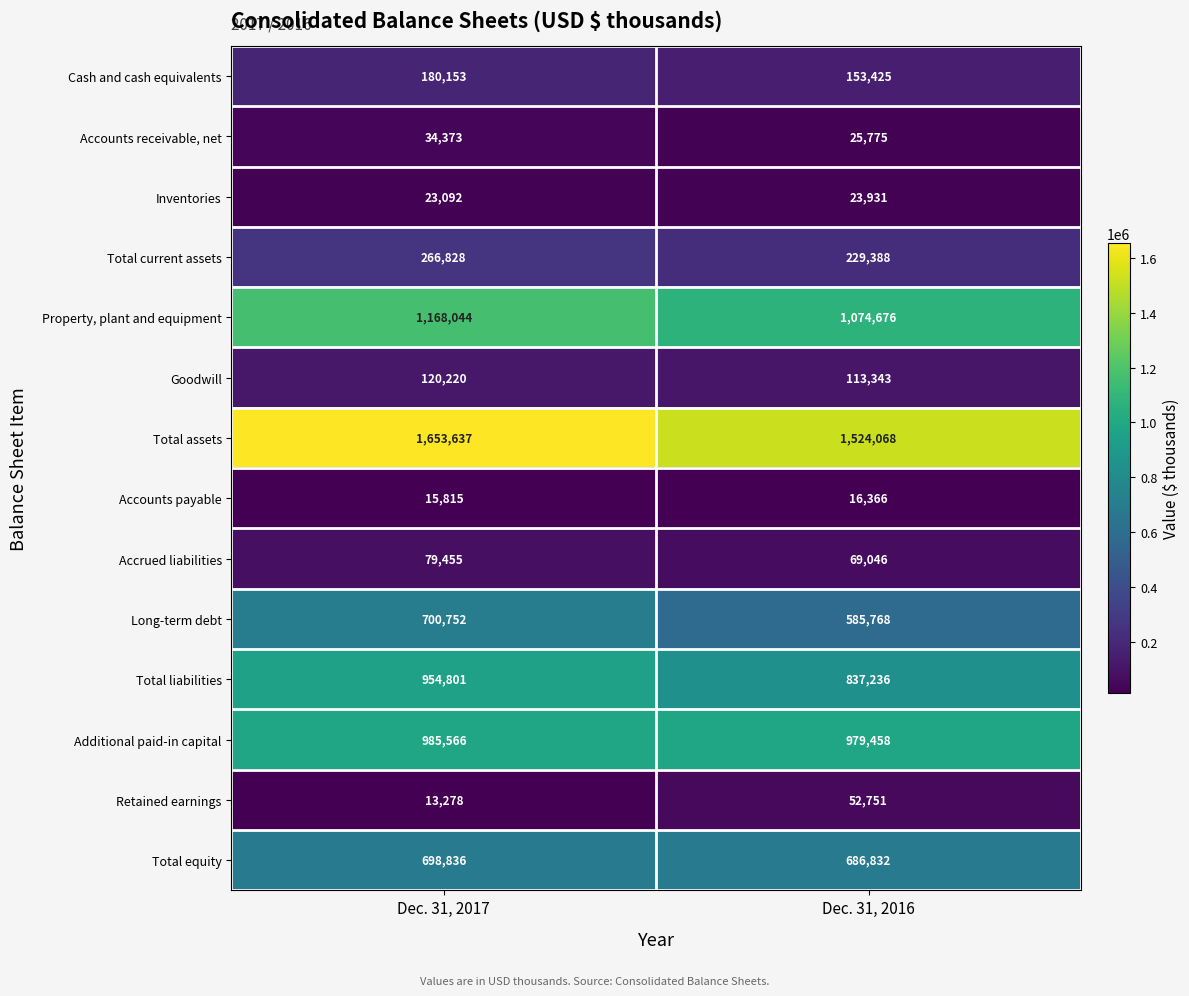

Reading left to right, list all the values displayed in this chart.

Cash and cash equivalents: 180153	153425
Accounts receivable, net: 34373	25775
Inventories: 23092	23931
Total current assets: 266828	229388
Property, plant and equipment: 1168044	1074676
Goodwill: 120220	113343
Total assets: 1653637	1524068
Accounts payable: 15815	16366
Accrued liabilities: 79455	69046
Long-term debt: 700752	585768
Total liabilities: 954801	837236
Additional paid-in capital: 985566	979458
Retained earnings: 13278	52751
Total equity: 698836	686832